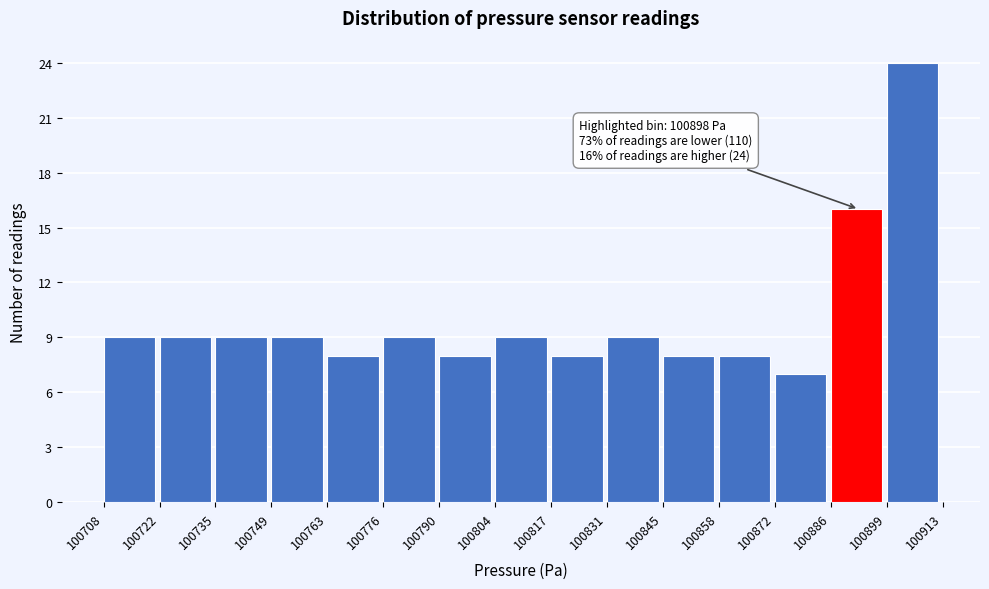

Over which range of the x-axis is the bar tallest?

100899 to 100913